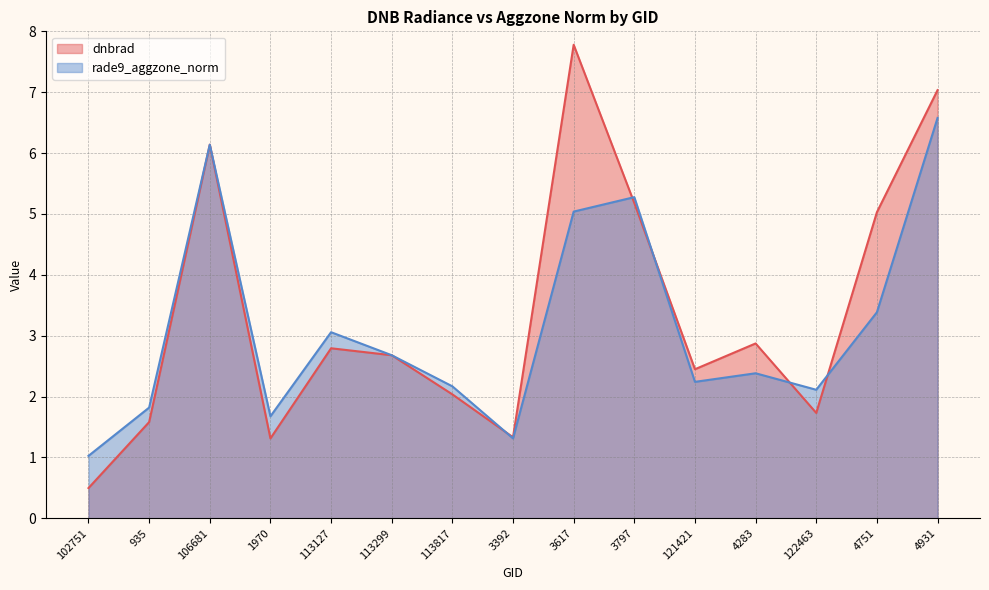

In rade9_aggzone_norm, how many points are lower than both neighbors (excluding endpoints)?

4